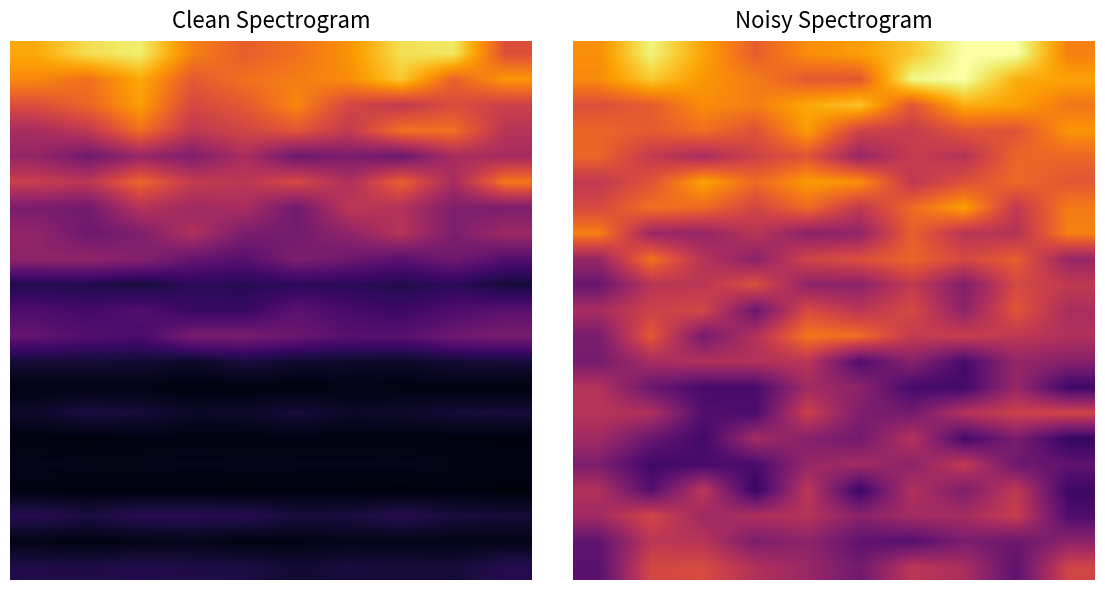

How many data points does each series have?

10